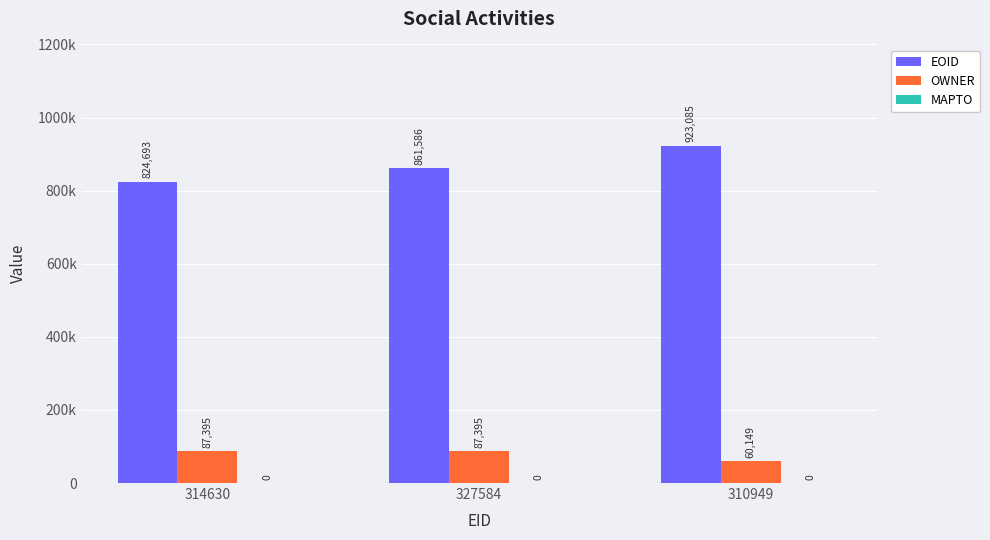

What is the maximum value for EOID?

923085